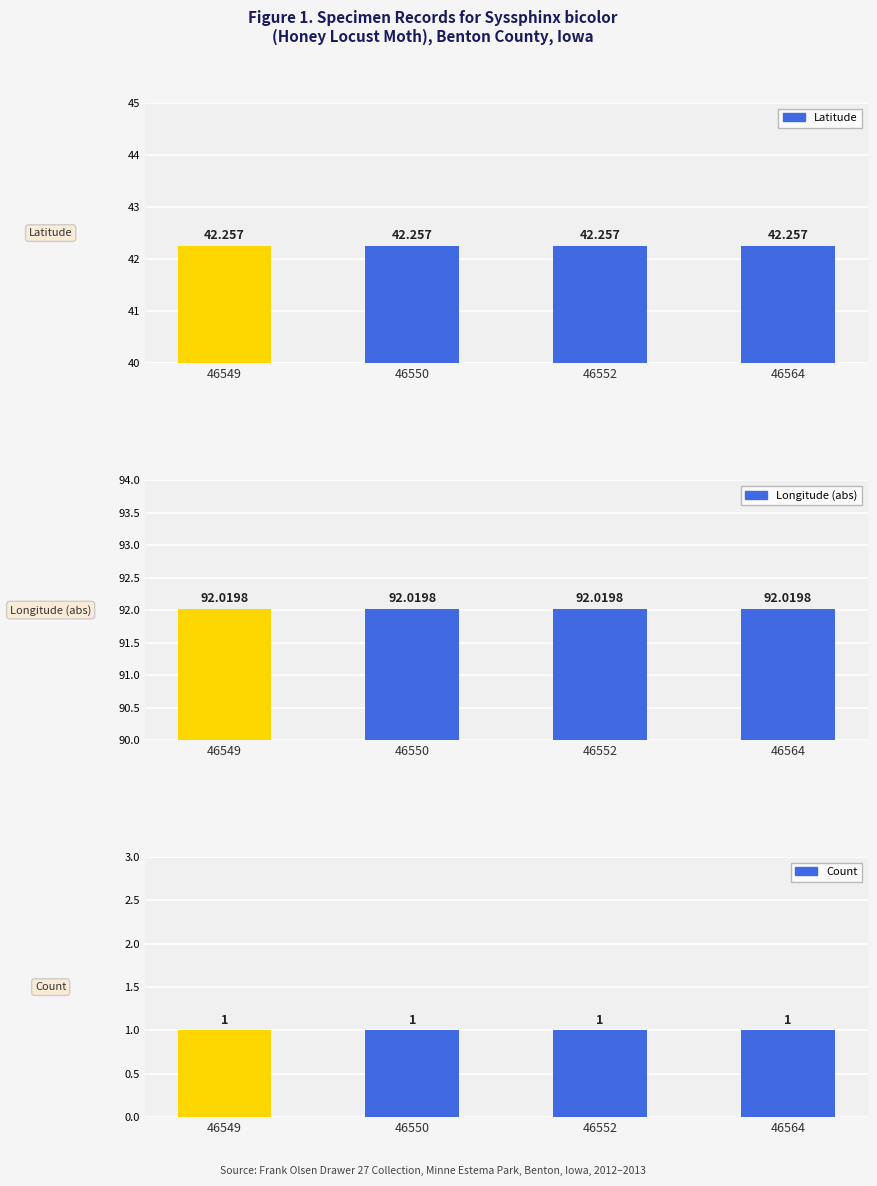

What is the value of the Longitude (abs) bar at the 4th from the left?

92.0